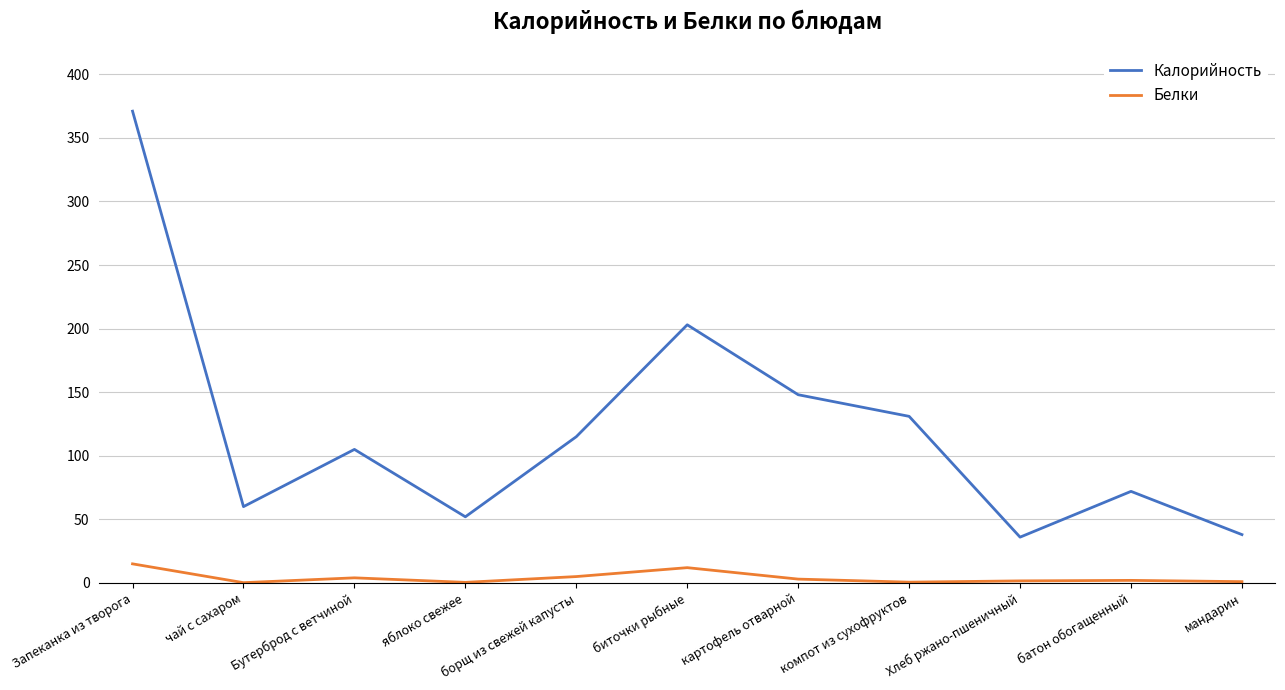

Which series has the largest range (max minus min)?

Калорийность